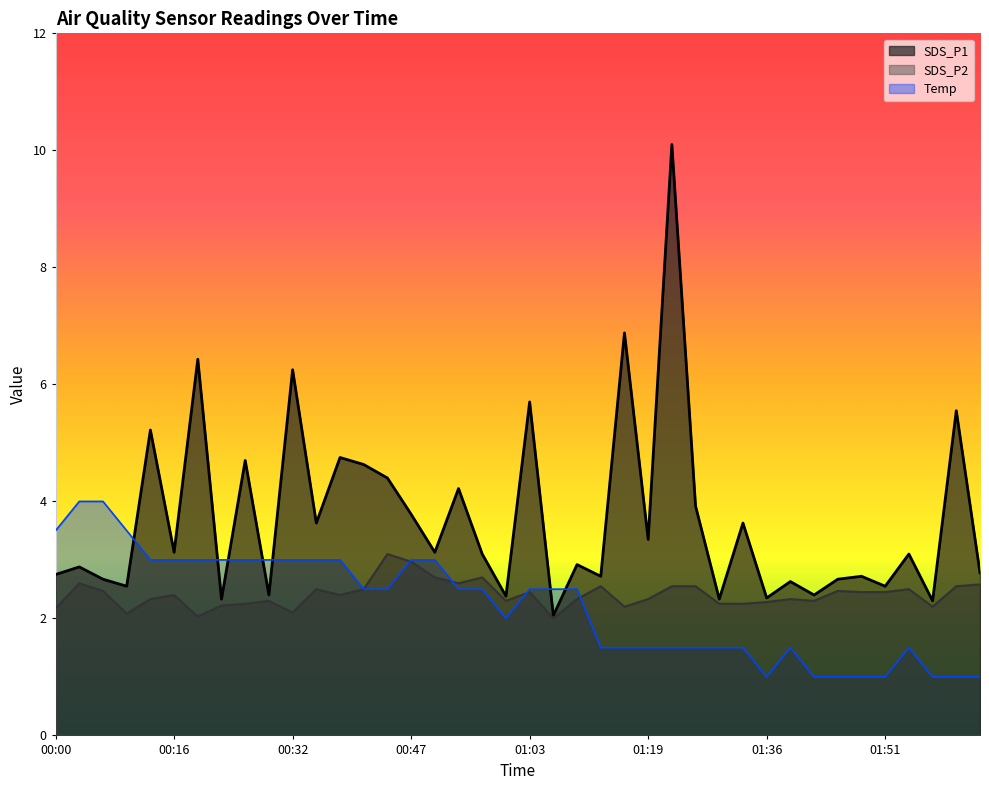

What is the label of the 21st point from the left?

01:03